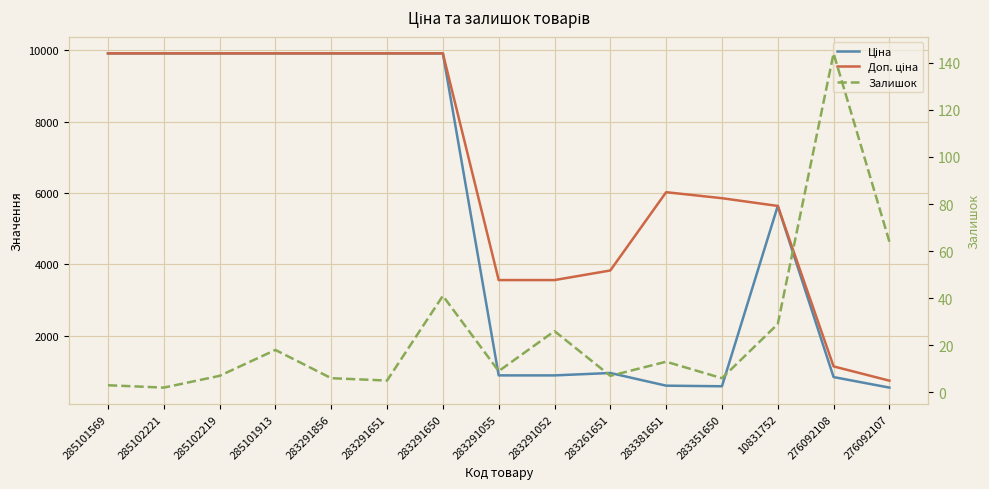

Reading left to right, transcribe all the data shown in this chart.

Ціна: 9908.5	9908.5	9908.5	9908.5	9908.5	9908.5	9908.5	889.9	889.9	957.1	602.1	585.3	5636.0	842.8	547.8
Доп. ціна: 9908.5	9908.5	9908.5	9908.5	9908.5	9908.5	9908.5	3559.7	3559.7	3828.4	6020.8	5852.9	5636.0	1142.1	742.0
Залишок: 3.0	2.0	7.0	18.0	6.0	5.0	41.0	9.0	26.0	7.0	13.0	6.0	29.0	144.0	64.0